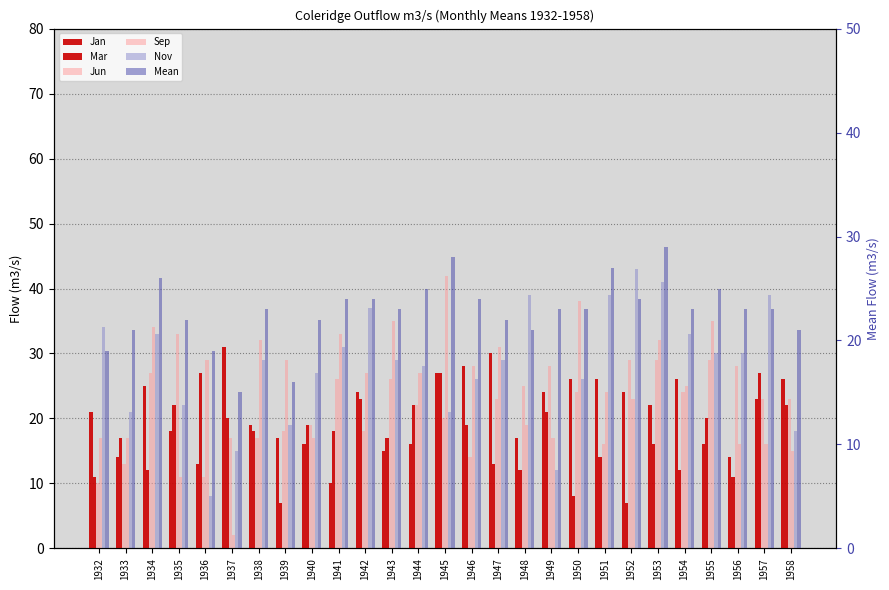

The Nov series shows 15 at 1945. True or false?

False